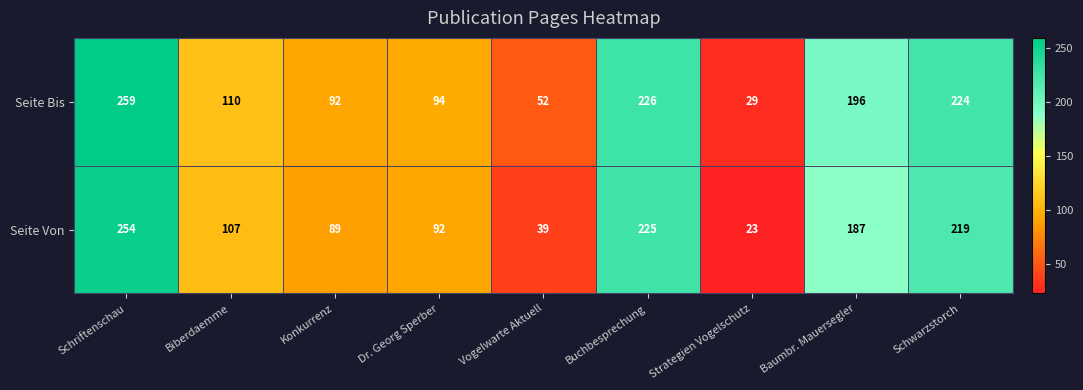

Which category has the highest value across all series?

Schriftenschau